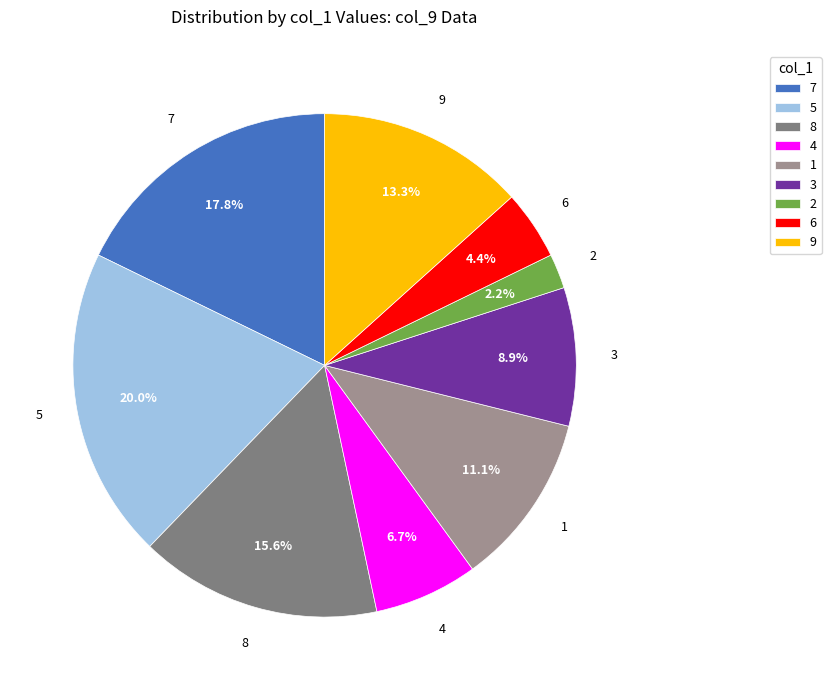

Does 4 represent more than half of the total?

No